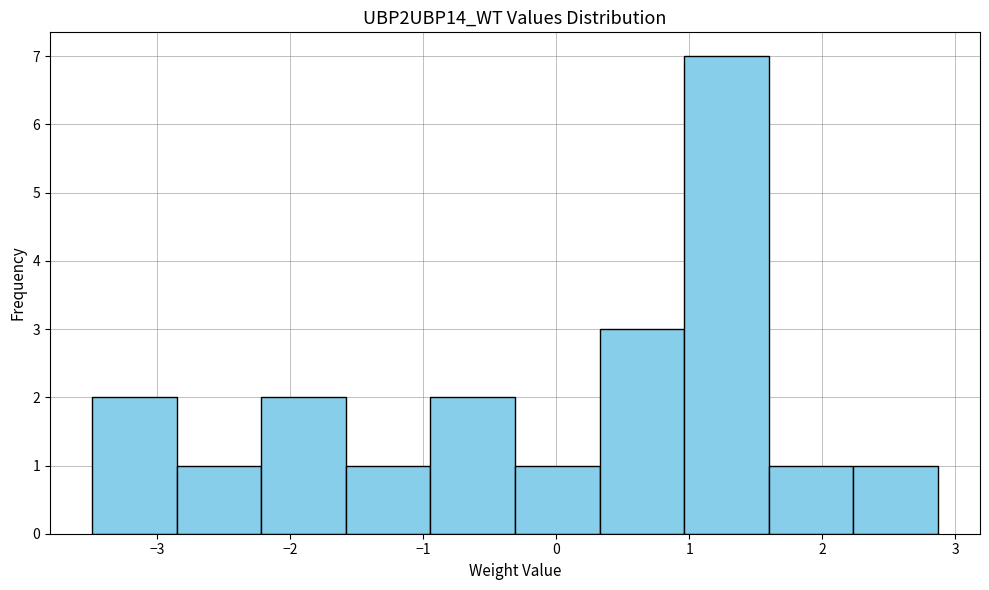

How tall is the bar that spans -1.6 to -0.9 on the x-axis? Neither the bar edges nor the heights are printed on the chart, so give them approximately, as read against the axes.

1